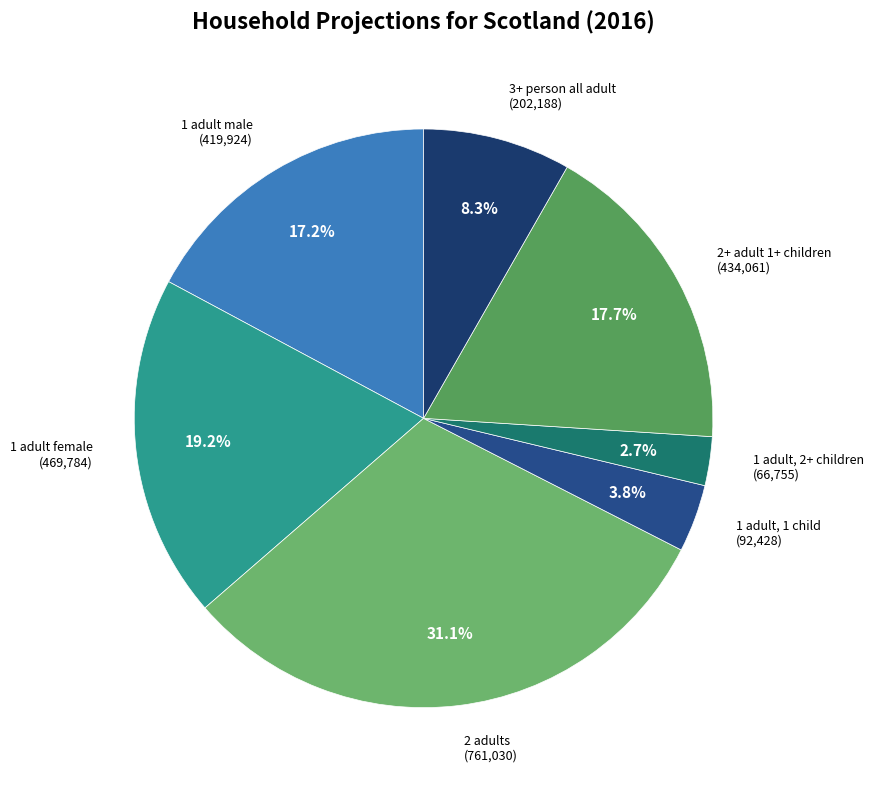

Approximately how many times larger is the value at 1 adult male compared to 2+ adult 1+ children?

1.0